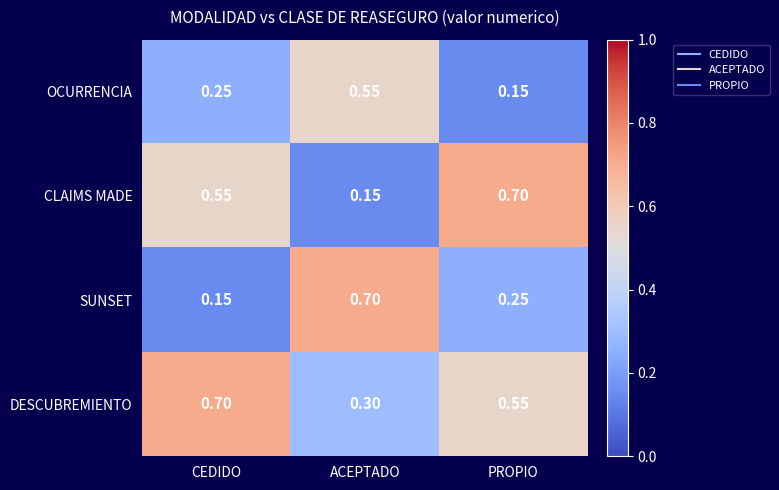

Which series has the largest total across all categories?

DESCUBREMIENTO